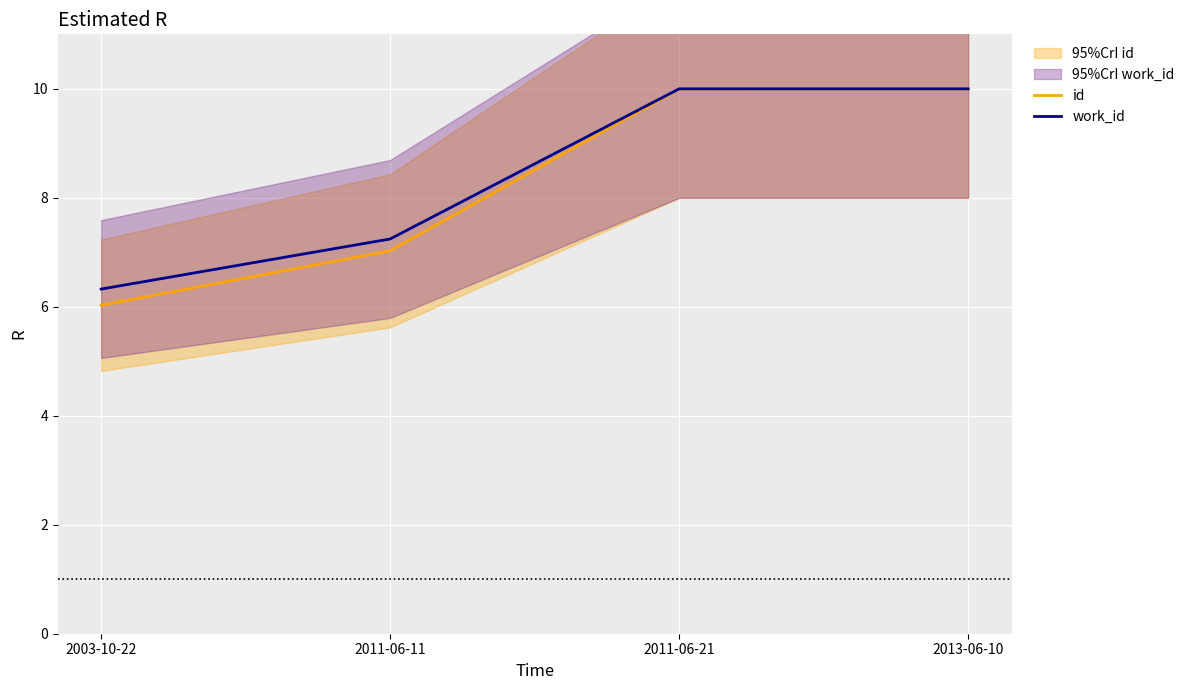

Is this an area chart (filled region under the line)?

No